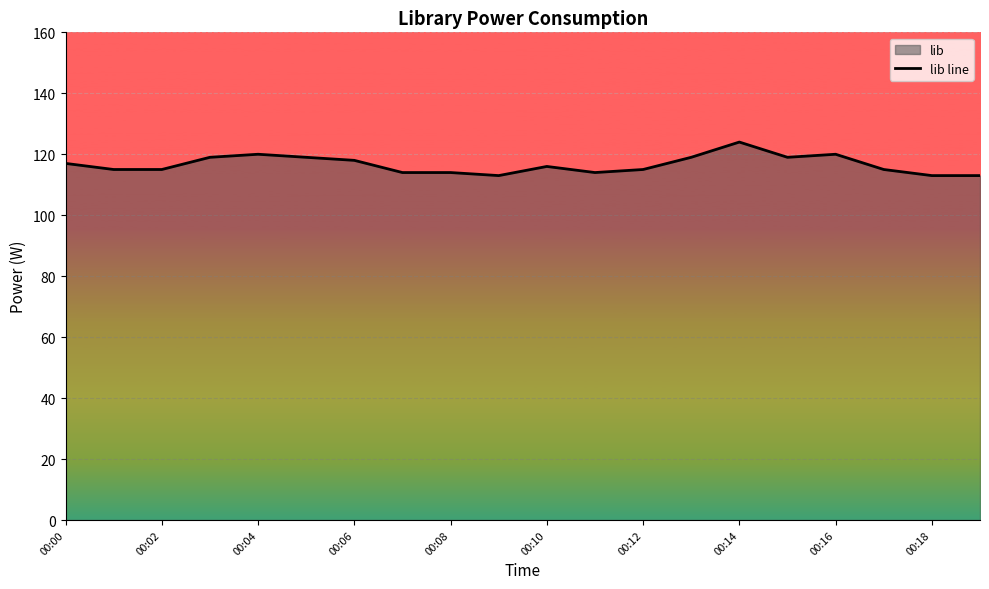

The value at 00:04 is 120. True or false?

True